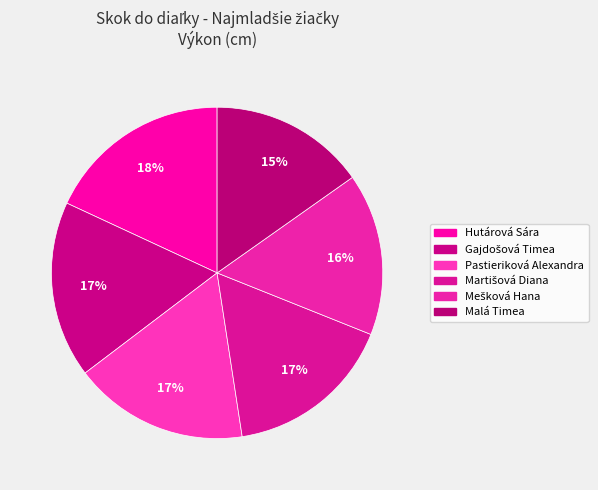

To the nearest percent, what is the difference between the Pastieriková Alexandra and Malá Timea slice percentages?

2%